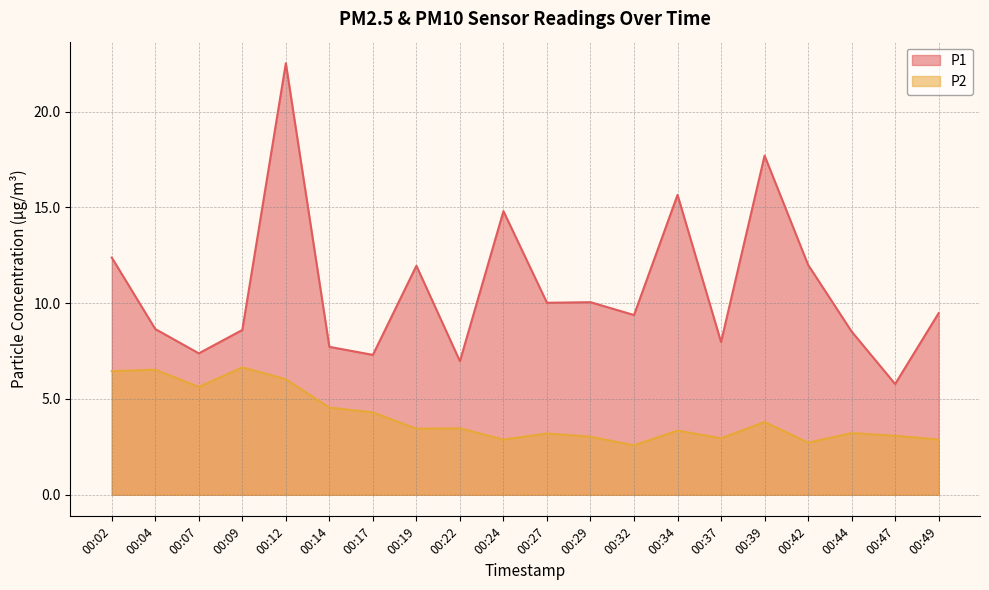

The value of P2 at 00:42 is 2.7. True or false?

True